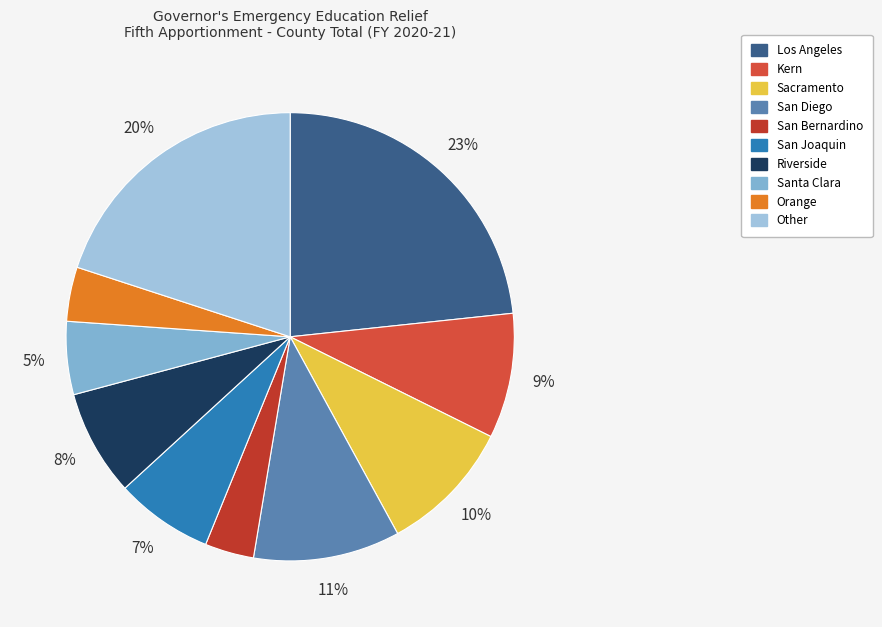

How many slices are in this pie chart?

10